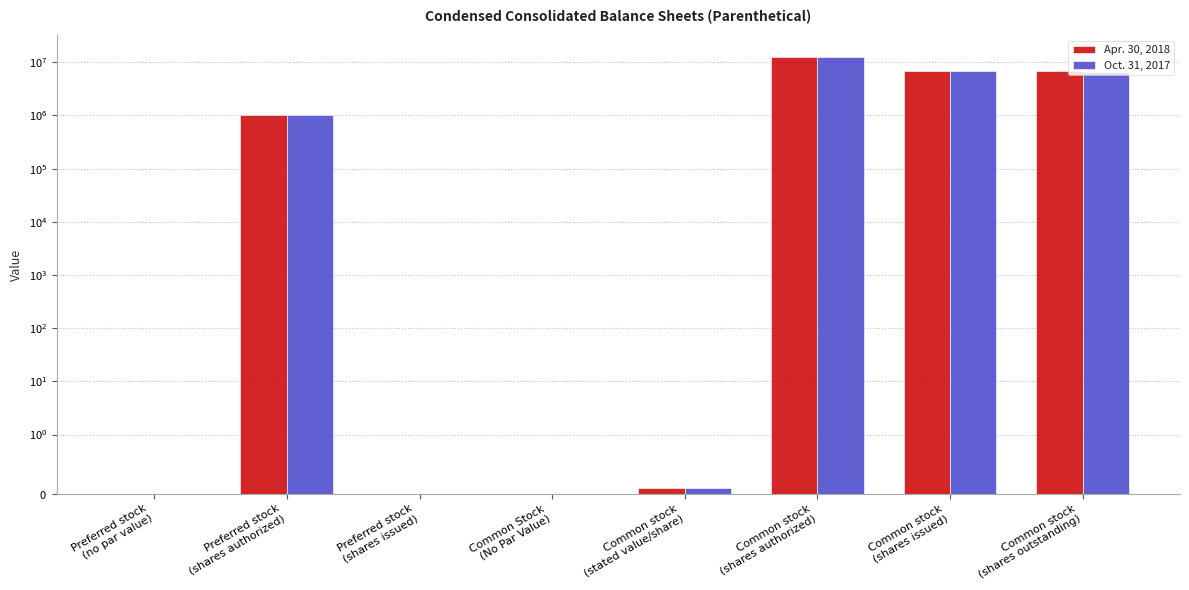

What are all the series names shown in the legend?

Apr. 30, 2018, Oct. 31, 2017